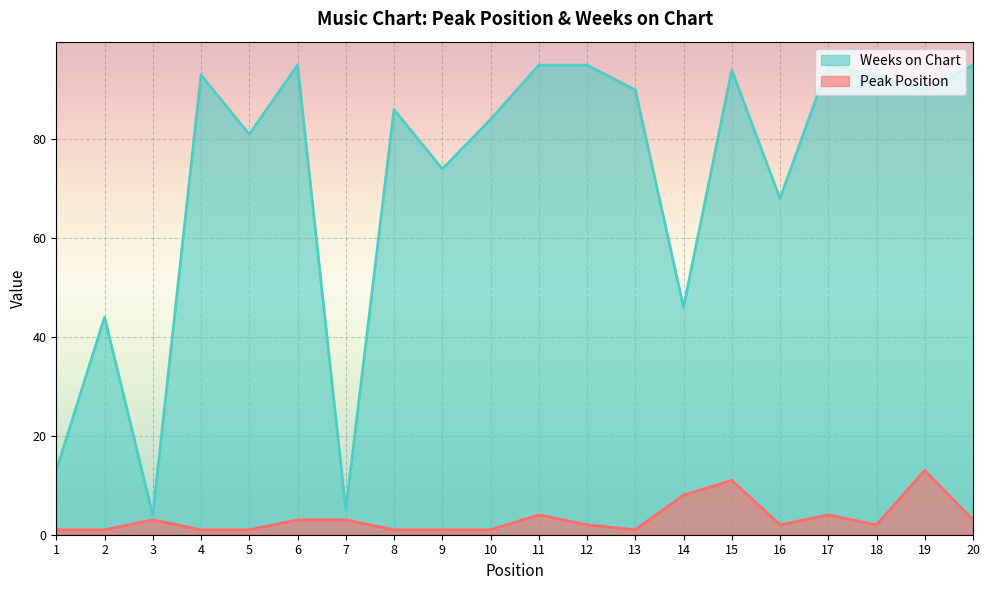

How many lines are shown in the chart?

2